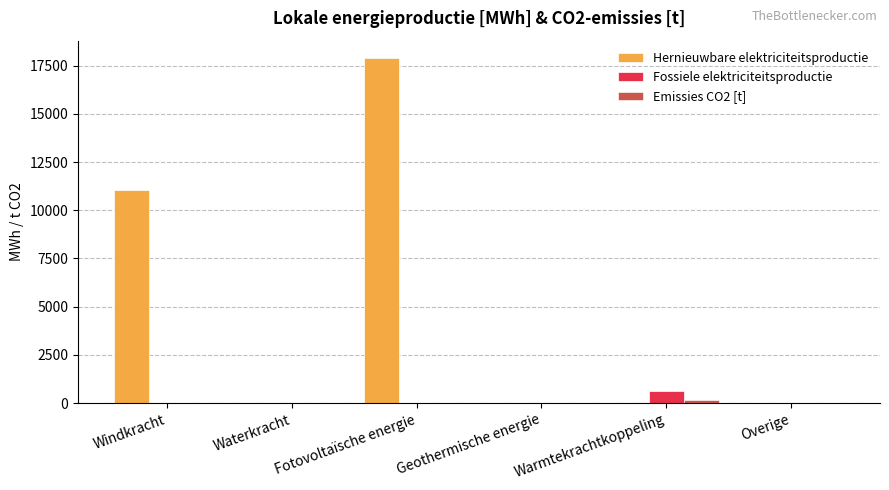

How many data points does each series have?

6